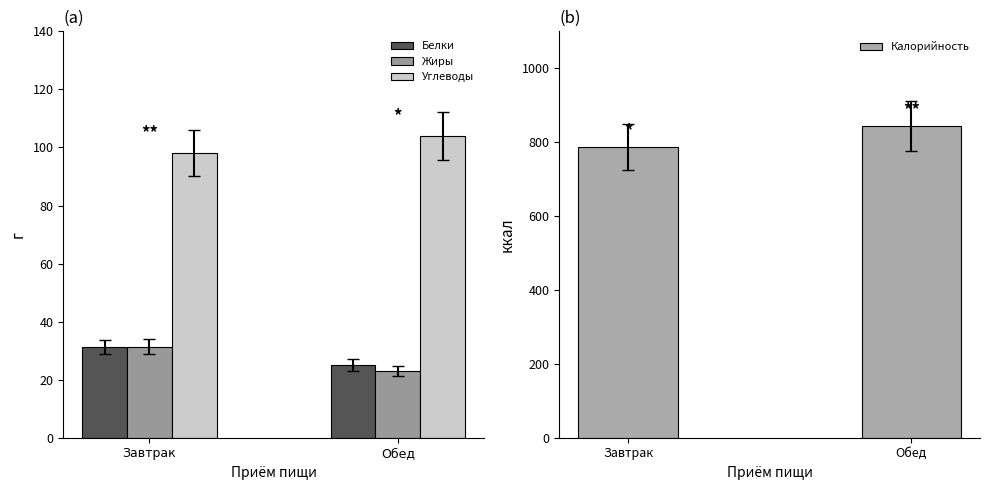

What are all the series names shown in the legend?

Белки, Жиры, Углеводы, Калорийность